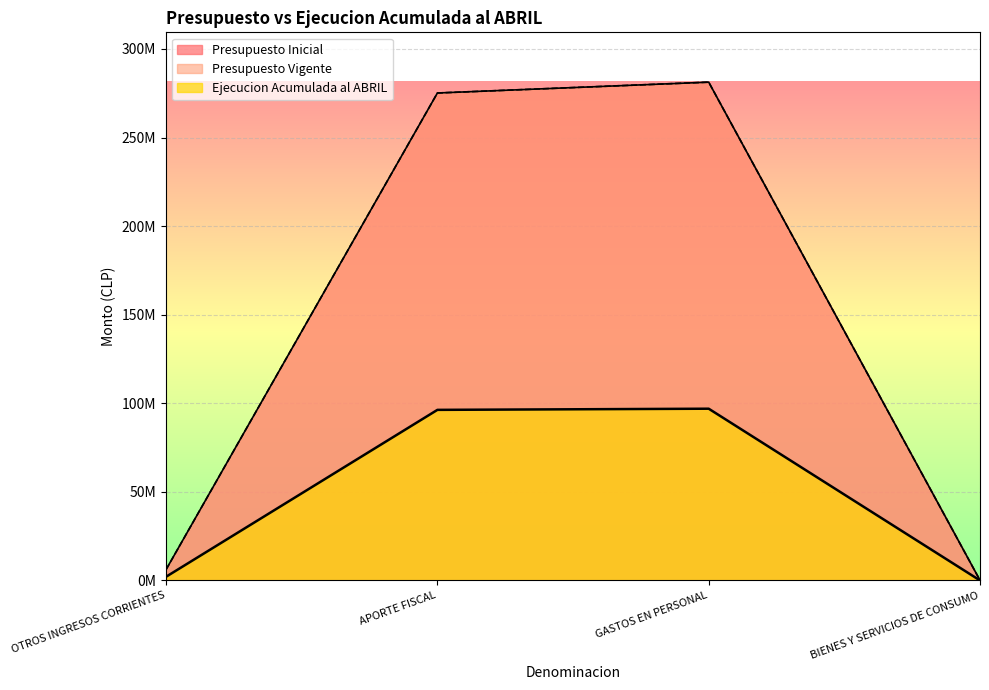

Is it true that Ejecucion Acumulada al ABRIL equals 26262304 at GASTOS EN PERSONAL?

False